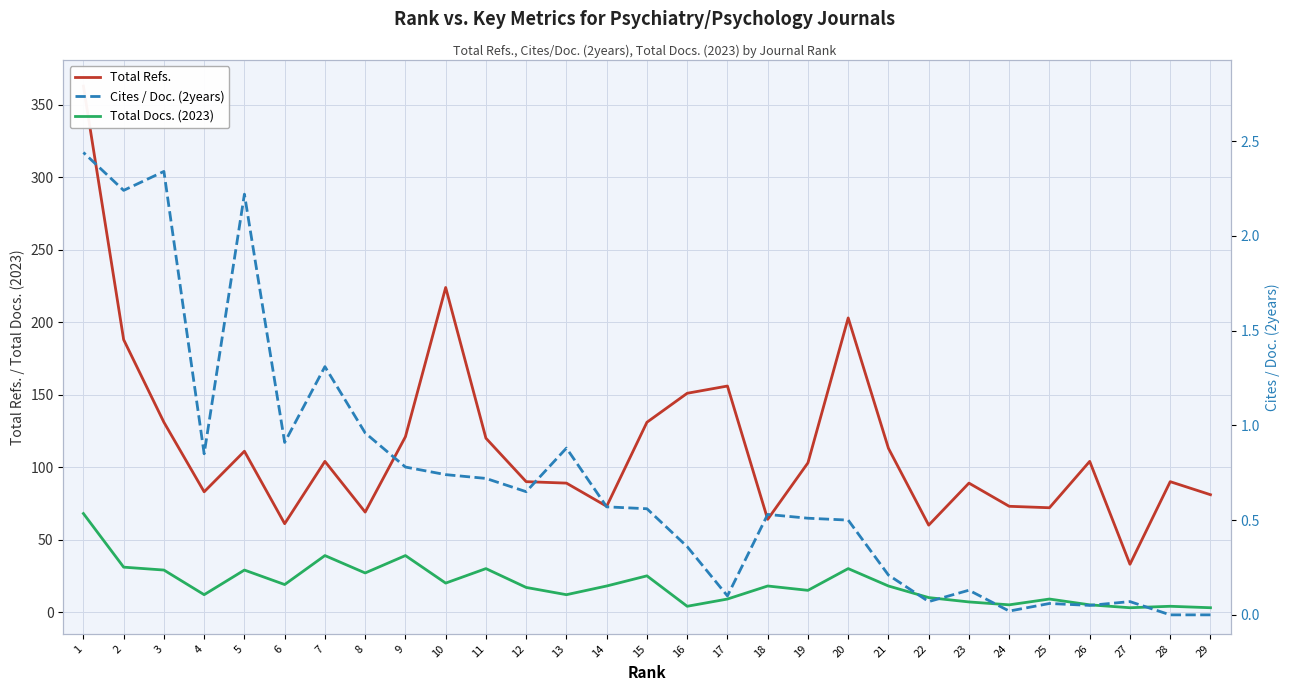

Rank the categories by Cites / Doc. (2years) value from highest to lowest.

1, 3, 2, 5, 7, 8, 6, 13, 4, 9, 10, 11, 12, 14, 15, 18, 19, 20, 16, 21, 23, 17, 27, 22, 25, 26, 24, 29, 28